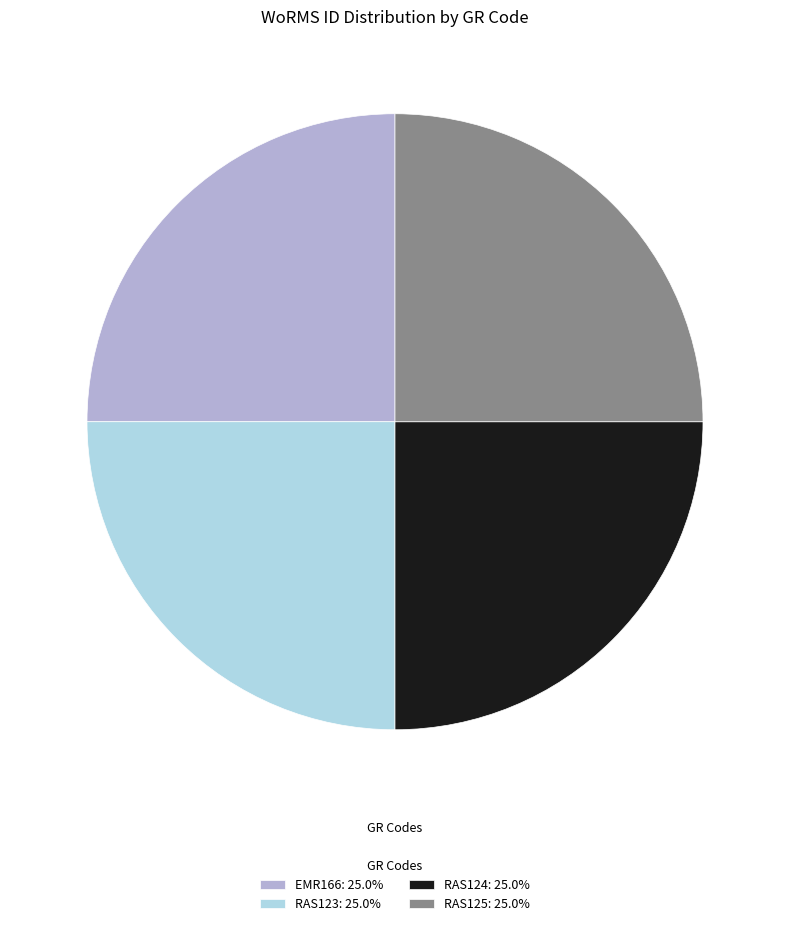

Is EMR166: 25.0% the majority of the pie?

No